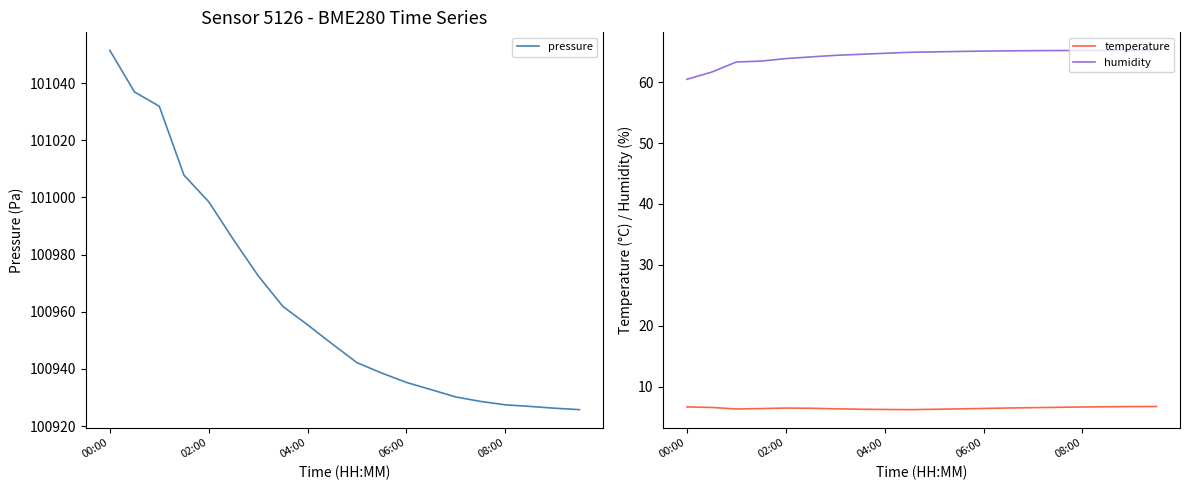

The value of humidity at 00:00 is 60.5. True or false?

True